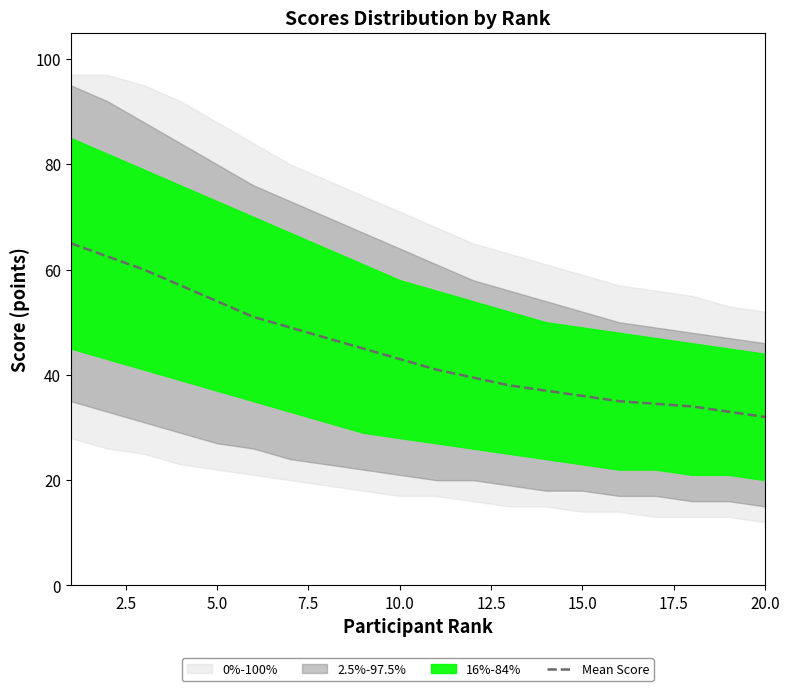

What is the sum of all values?

893.5